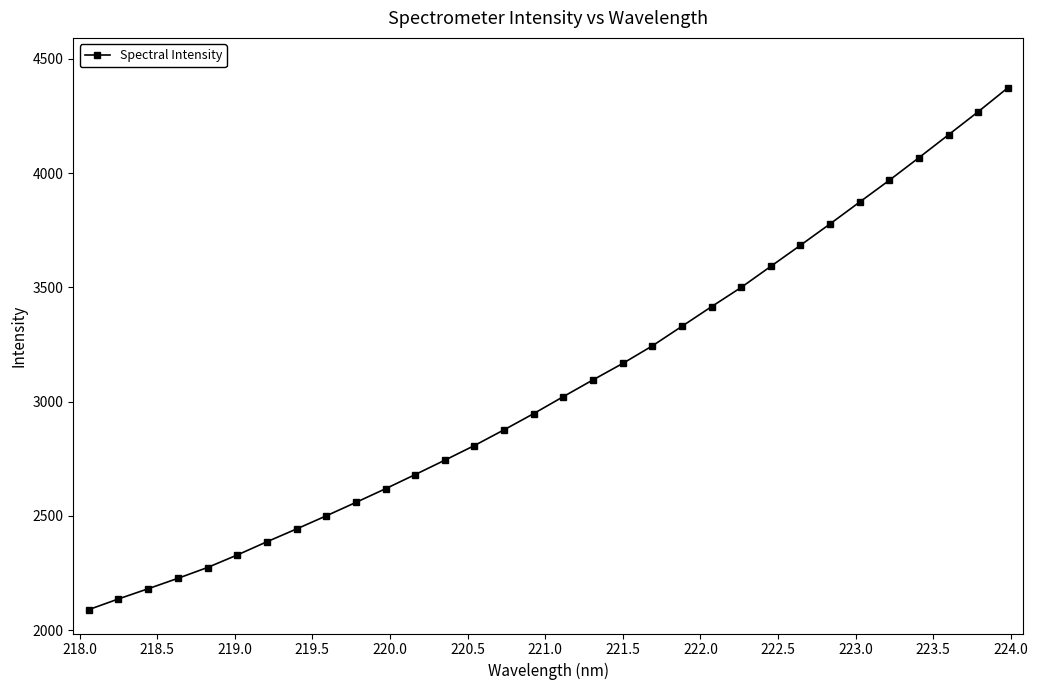

Does the chart display data point markers on the line(s)?

Yes